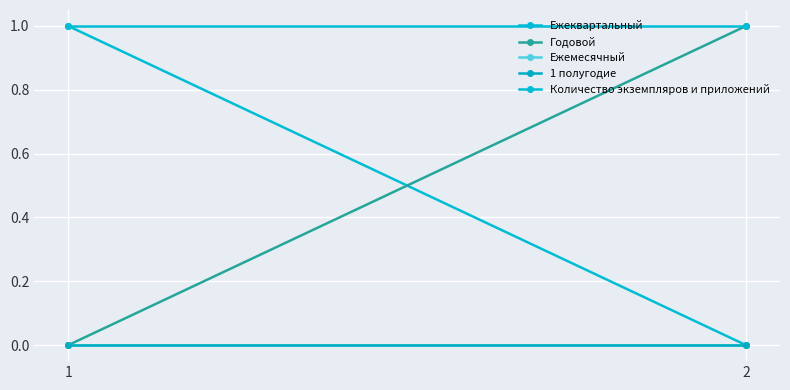

How many lines are shown in the chart?

5